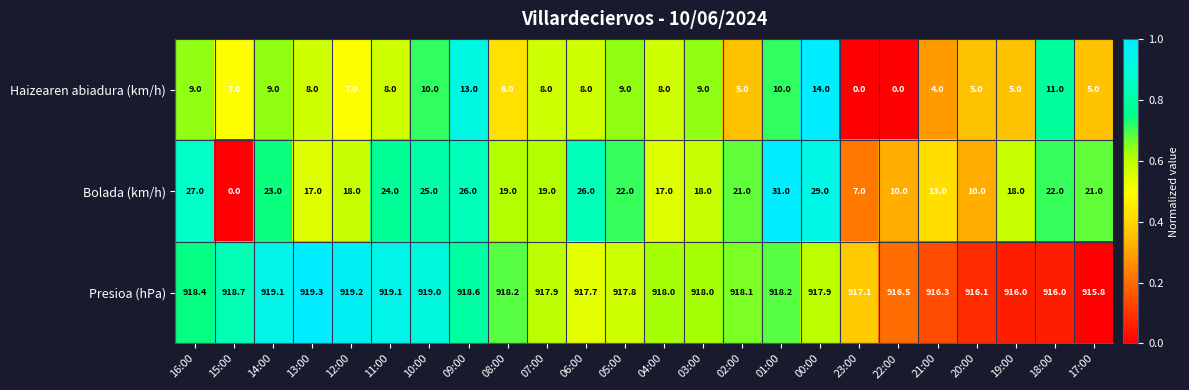

What is the difference between the Presioa (hPa) values at 19:00 and 05:00?

1.8